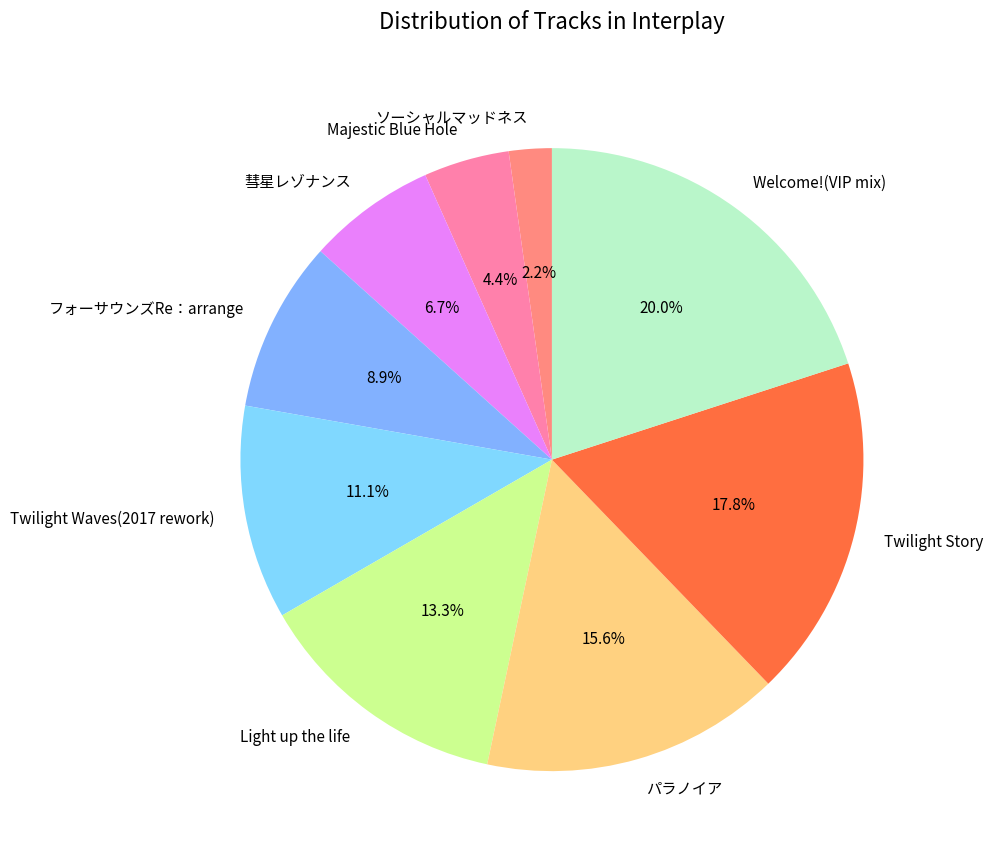

To the nearest percent, what is the difference between the largest and smallest slice percentages?

18%